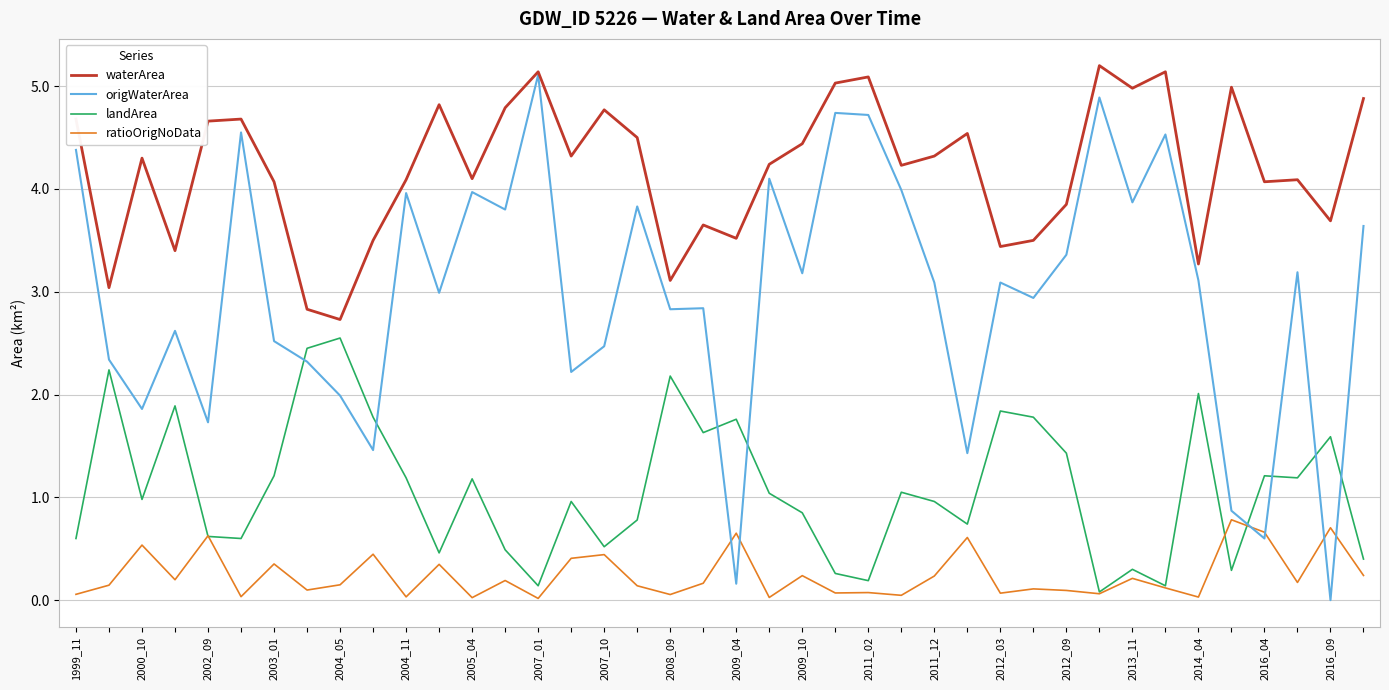

What is the highest value of the origWaterArea series?

5.1